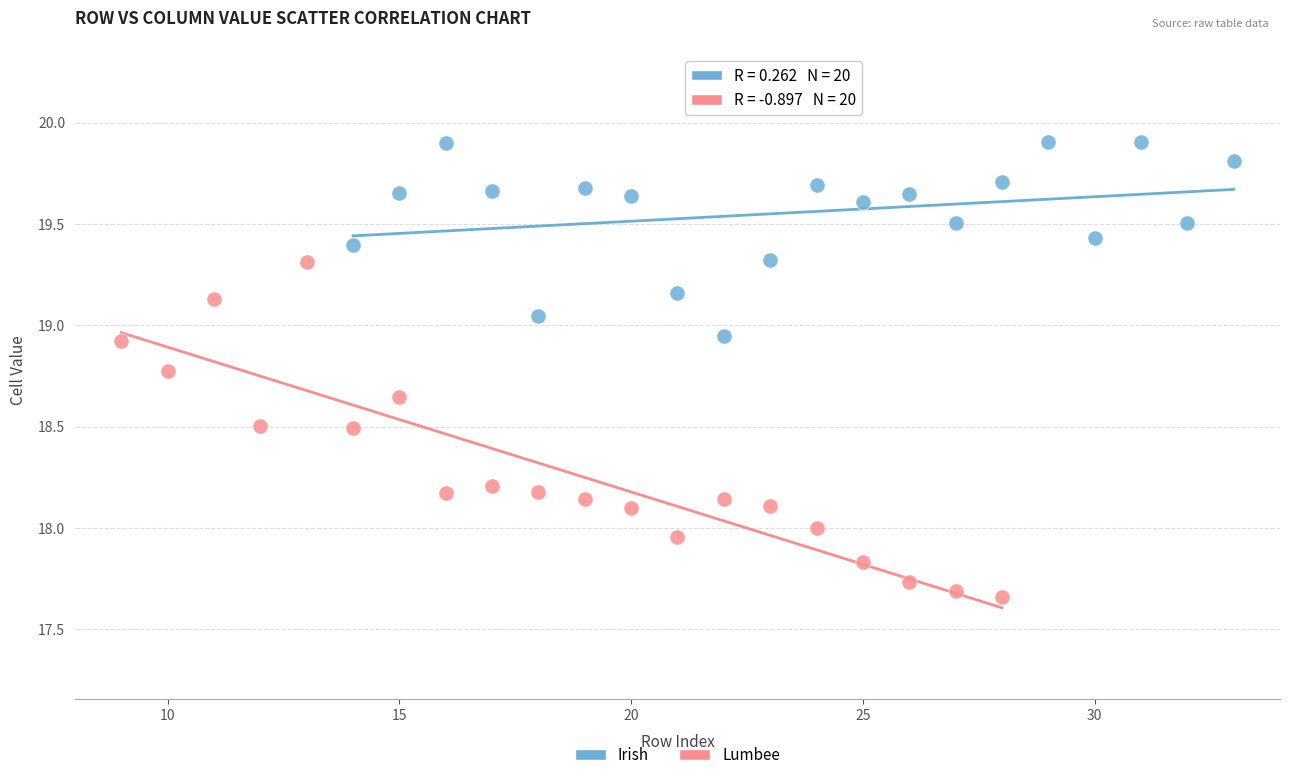

Which series contains the lowest Y value?

Lumbee